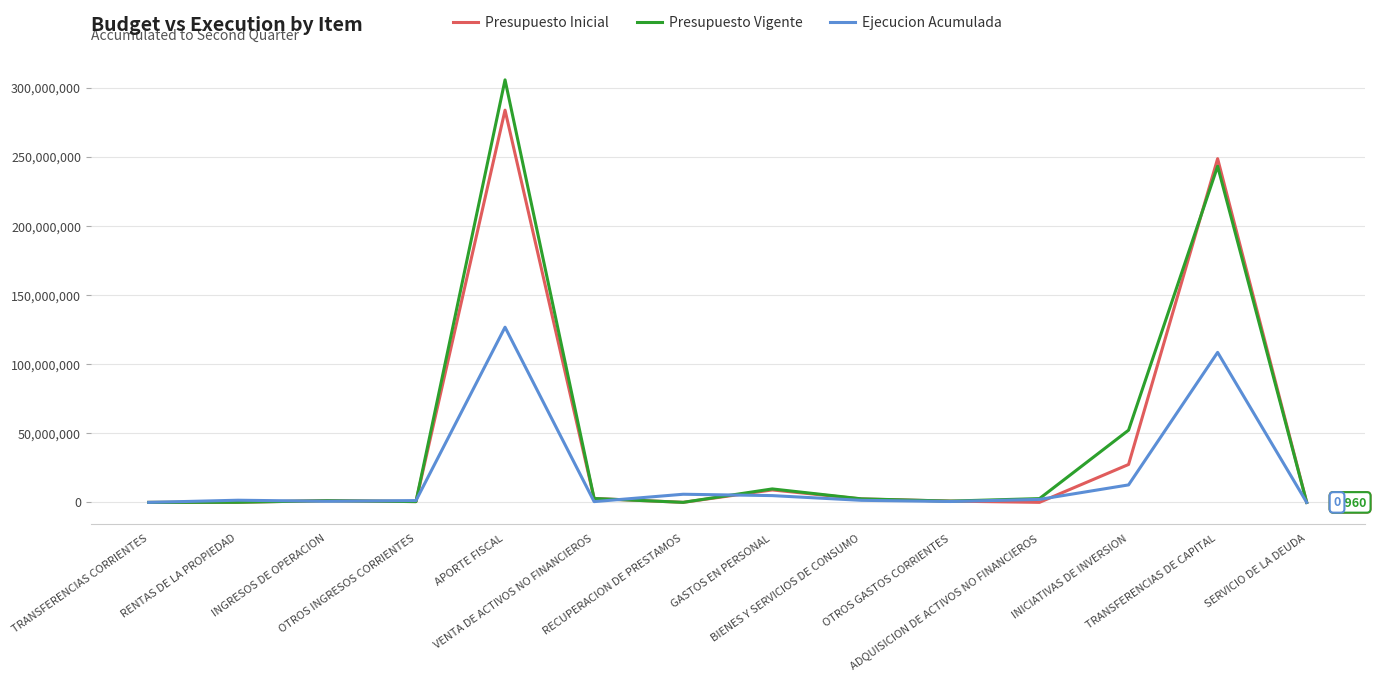

Which series has the largest range (max minus min)?

Presupuesto Vigente